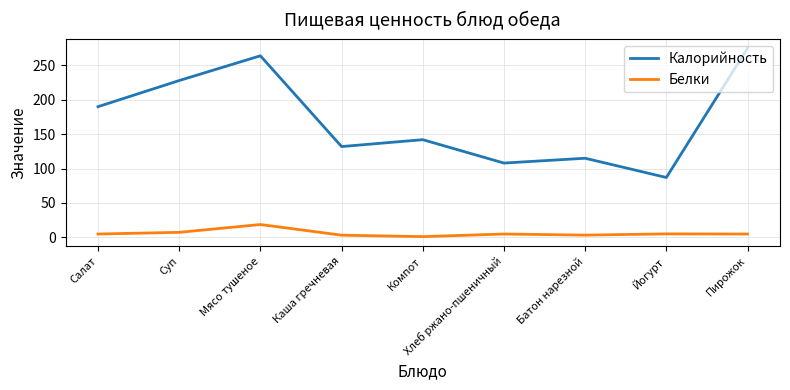

What is the spread (max minus min) of values at Каша гречневая?

128.9